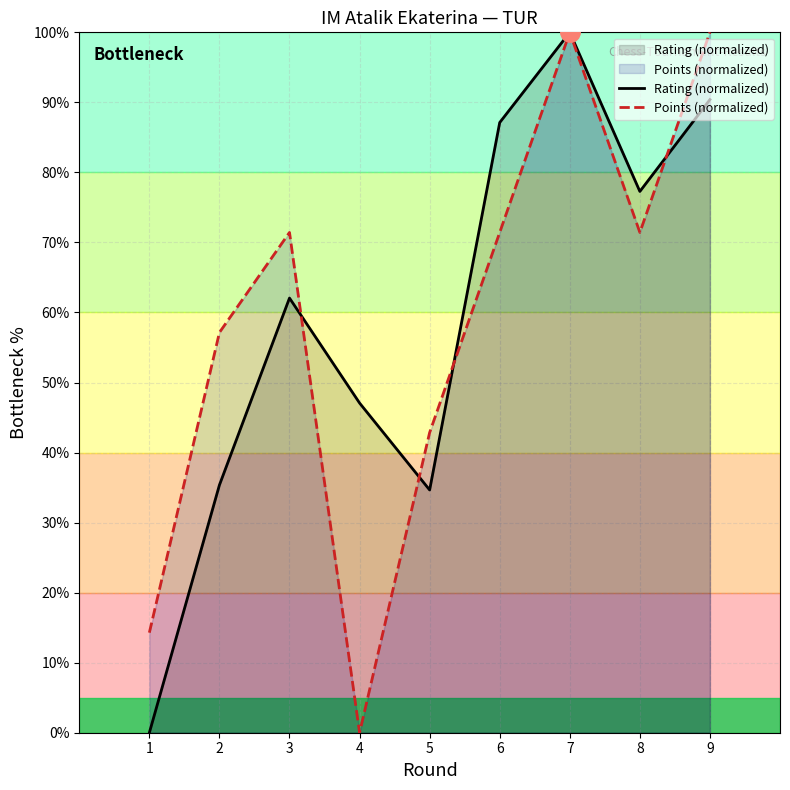

True or false: Points (normalized) has a value of 174.0 at 7.

False